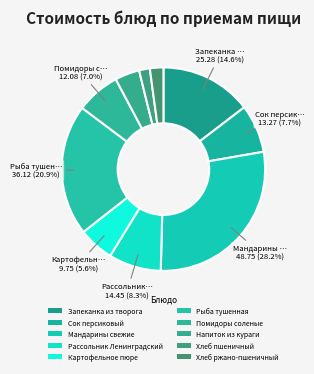

To the nearest percent, what is the difference between the largest and smallest slice percentages?

26%